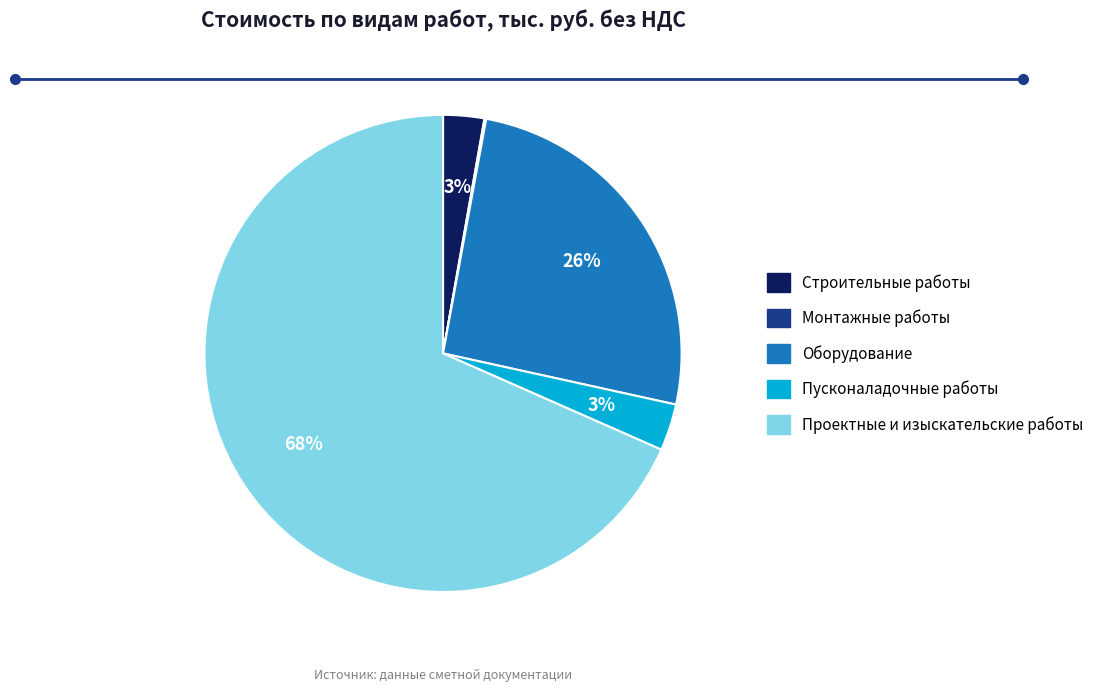

True or false: Пусконаладочные работы accounts for 16% of the total.

False